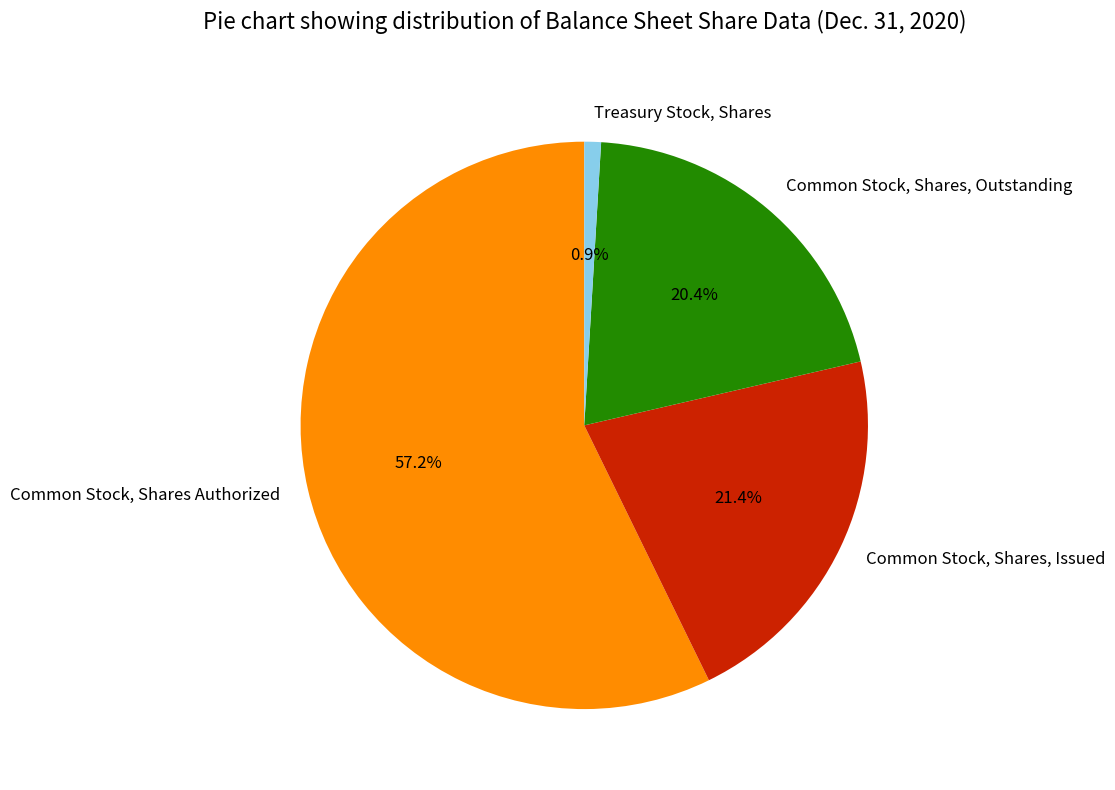

Count the number of slices in the pie.

4